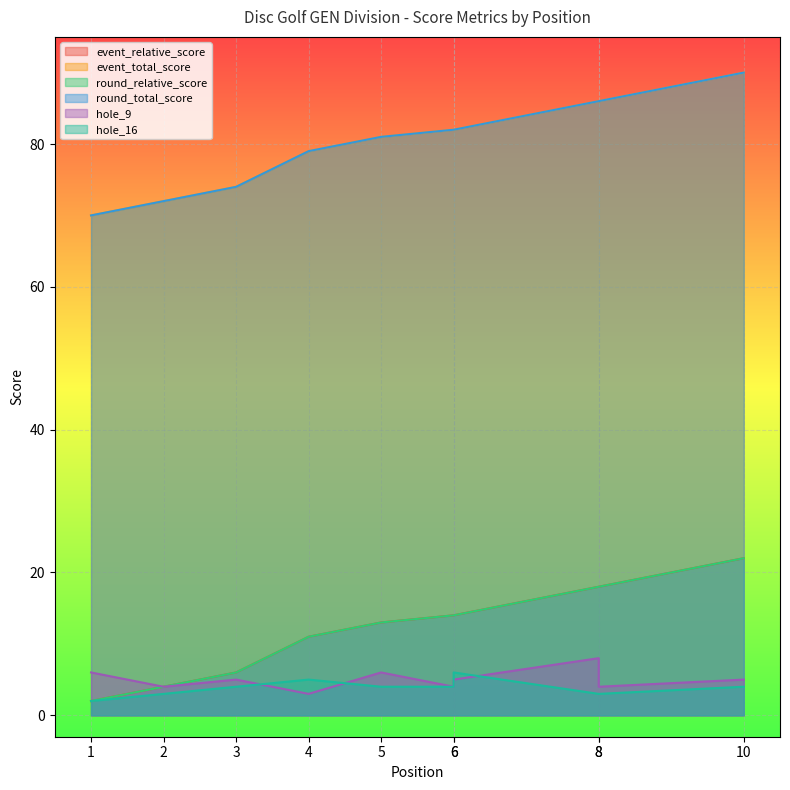

What is the highest value of the event_relative_score series?

22